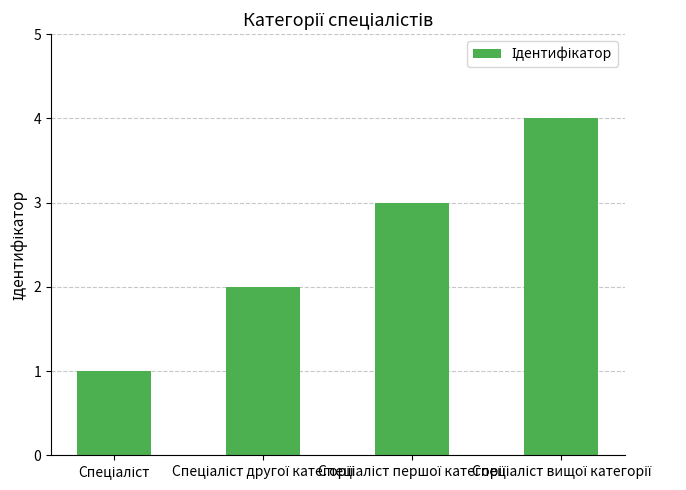

Count the number of categories in the chart.

4